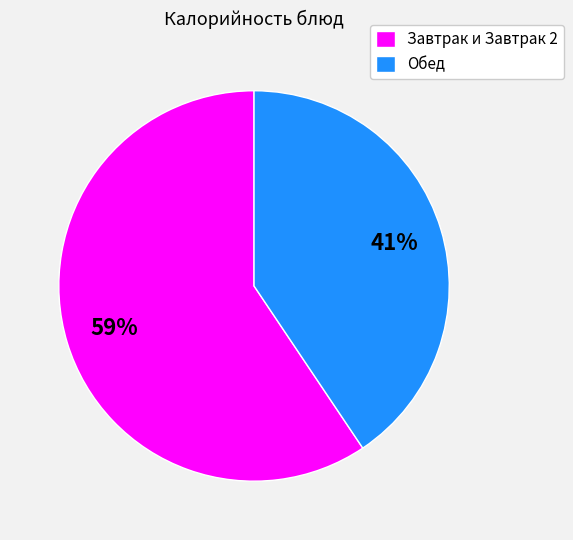

Rank the categories by value from lowest to highest.

Обед, Завтрак и Завтрак 2